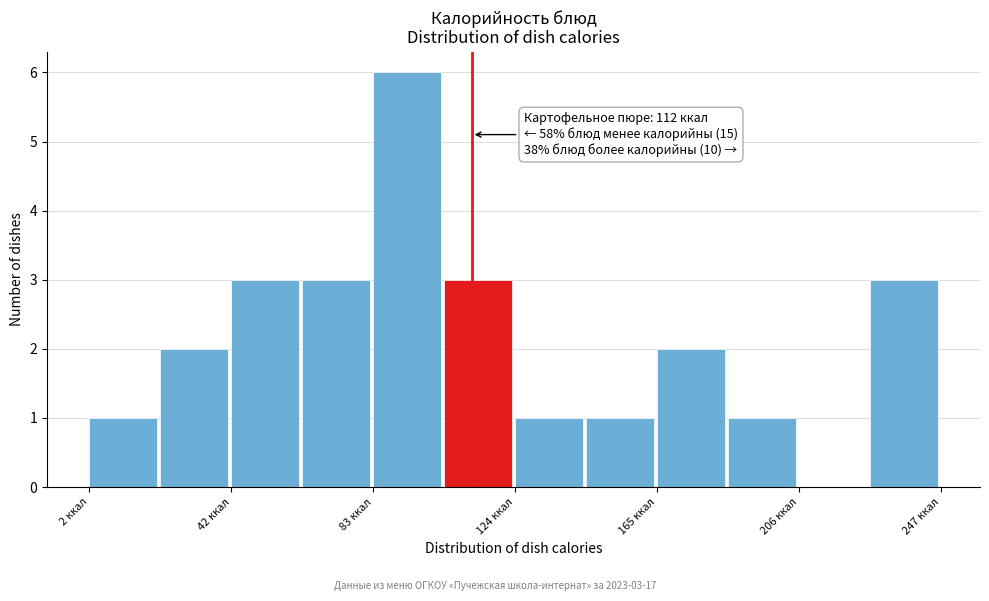

Over which range of the x-axis is the bar tallest?

85 to 105